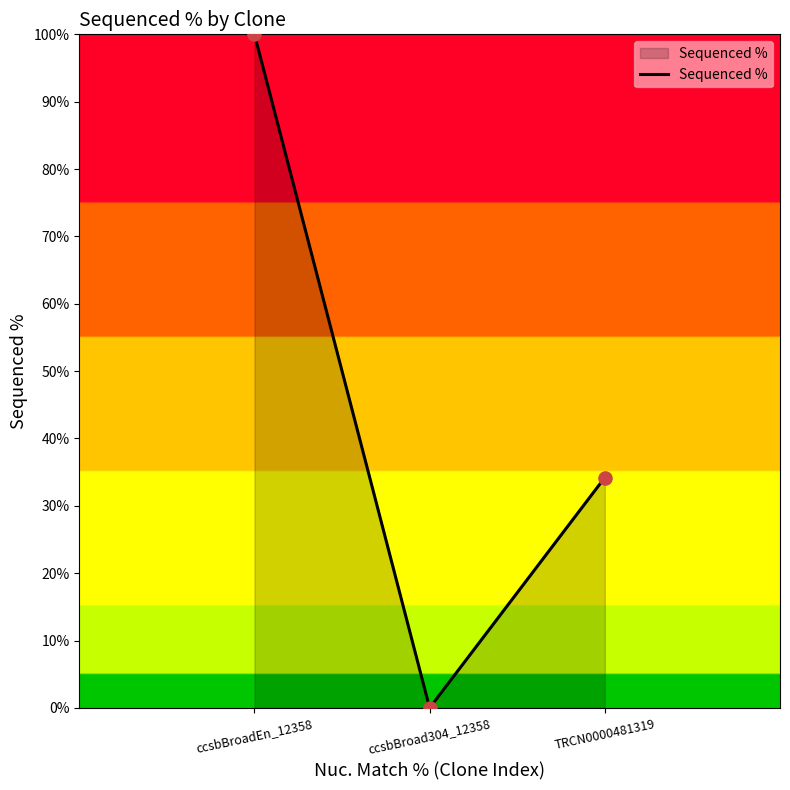

What is the change in value from ccsbBroadEn_12358 to TRCN0000481319?

-65.8